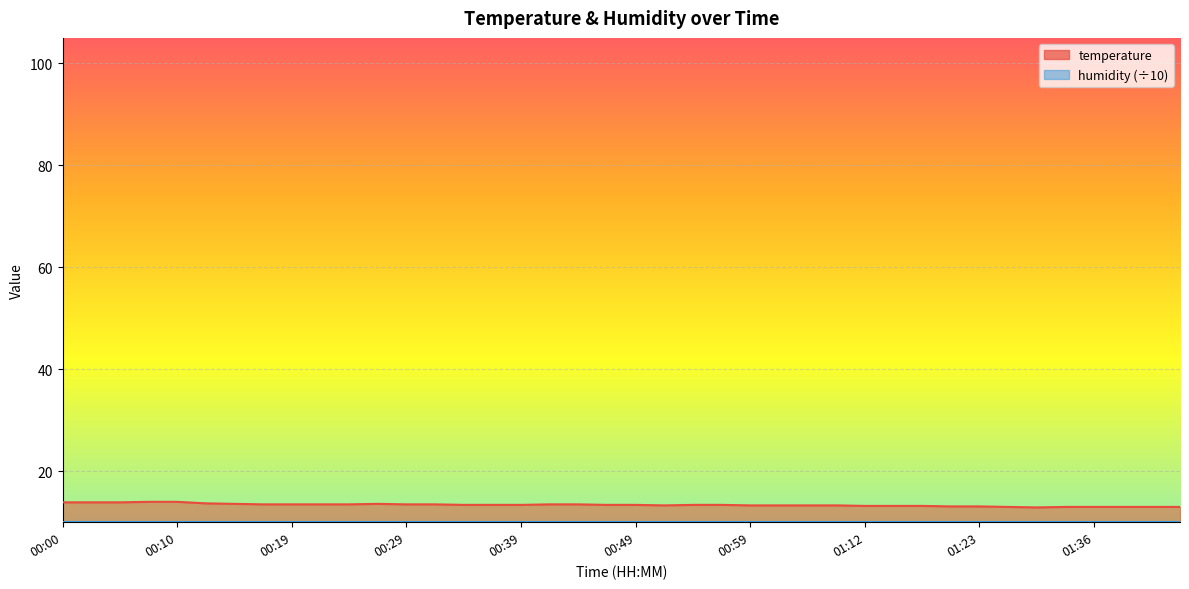

Reading left to right, list all the values displayed in this chart.

13.9	13.9	13.9	14.0	14.0	13.7	13.6	13.5	13.5	13.5	13.5	13.6	13.5	13.5	13.4	13.4	13.4	13.5	13.5	13.4	13.4	13.3	13.4	13.4	13.3	13.3	13.3	13.3	13.2	13.2	13.2	13.1	13.1	13.0	12.9	13.0	13.0	13.0	13.0	13.0